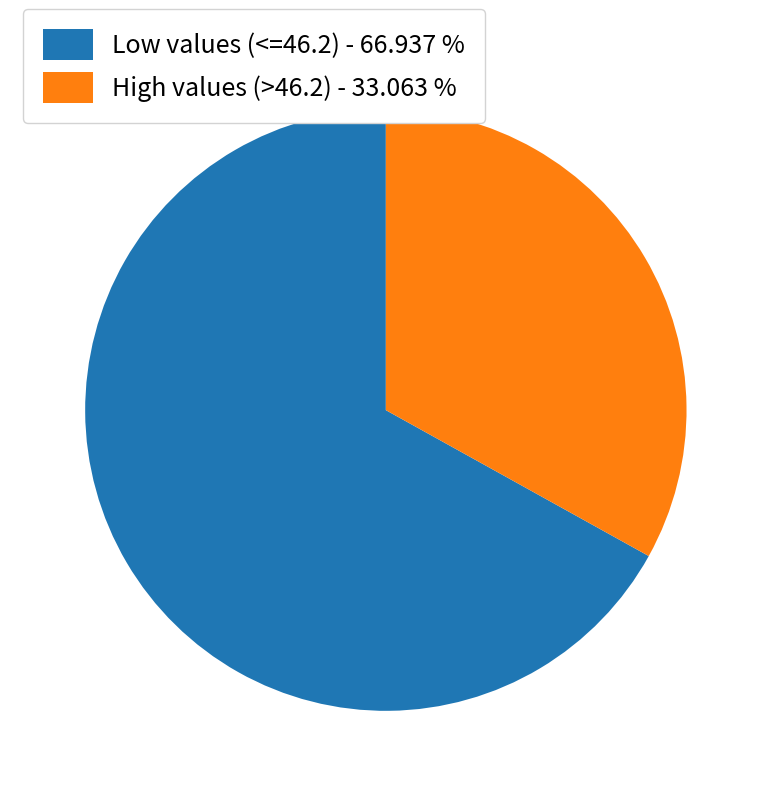

Is the sum of High values (>46.2) - 33.063 % and Low values (<=46.2) - 66.937 % greater than half?

Yes